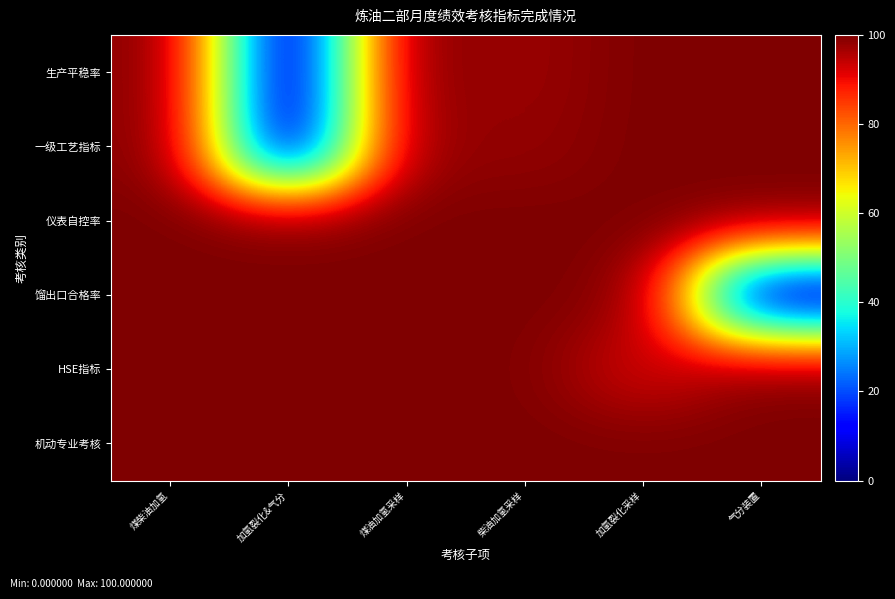

Reading left to right, what are all the values shown in this chart?

生产平稳率: 煤柴油加氢=99.7	加氢裂化&气分=0.0	煤油加氢采样=100.0	柴油加氢采样=97.3	加氢裂化采样=100.0	气分装置=100.0
一级工艺指标: 煤柴油加氢=99.8	加氢裂化&气分=0.0	煤油加氢采样=98.7	柴油加氢采样=97.9	加氢裂化采样=100.0	气分装置=100.0
仪表自控率: 煤柴油加氢=100.0	加氢裂化&气分=100.0	煤油加氢采样=100.0	柴油加氢采样=100.0	加氢裂化采样=100.0	气分装置=100.0
馏出口合格率: 煤柴油加氢=100.0	加氢裂化&气分=100.0	煤油加氢采样=100.0	柴油加氢采样=100.0	加氢裂化采样=99.6	气分装置=0.1
HSE指标: 煤柴油加氢=100.0	加氢裂化&气分=100.0	煤油加氢采样=100.0	柴油加氢采样=100.0	加氢裂化采样=92.0	气分装置=100.0
机动专业考核: 煤柴油加氢=100.0	加氢裂化&气分=100.0	煤油加氢采样=100.0	柴油加氢采样=100.0	加氢裂化采样=100.0	气分装置=100.0